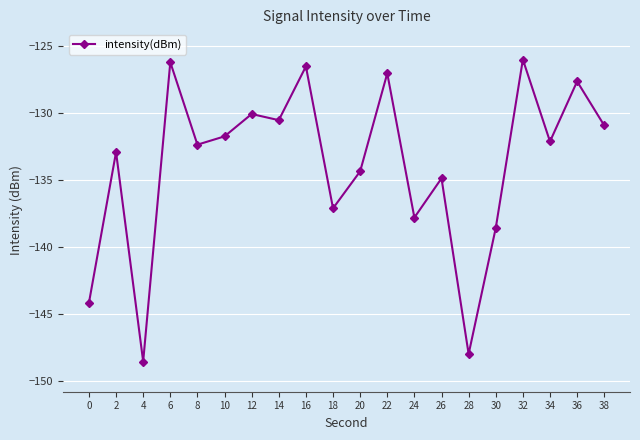

How many interior local peaks (higher than both neighbors) does the data have?

8